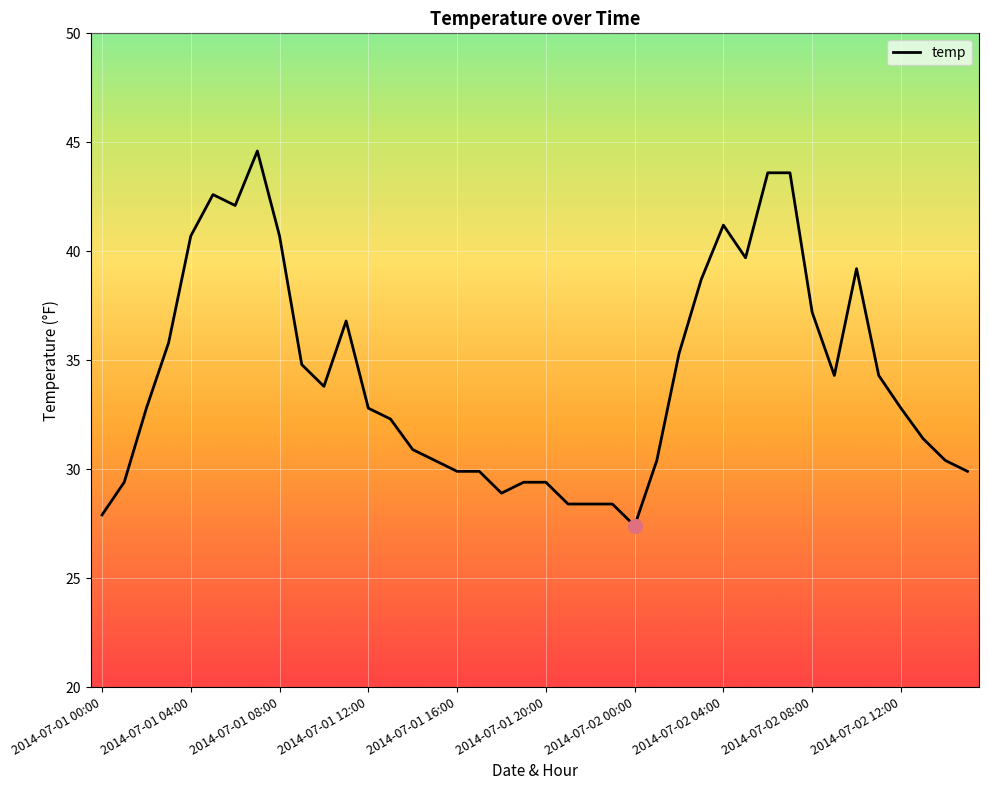

What is the sum of all values?

1370.5